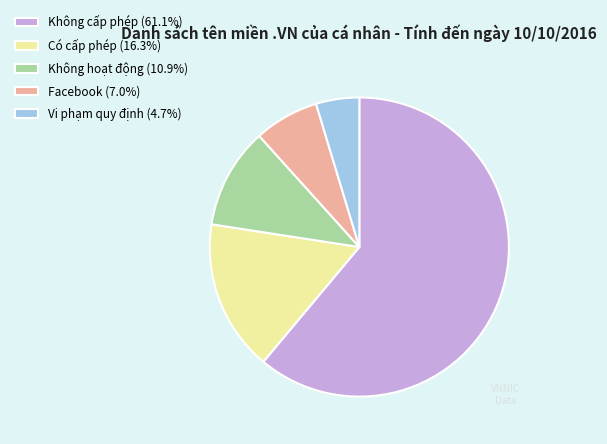

Which category has the biggest portion of the pie?

Không cấp phép